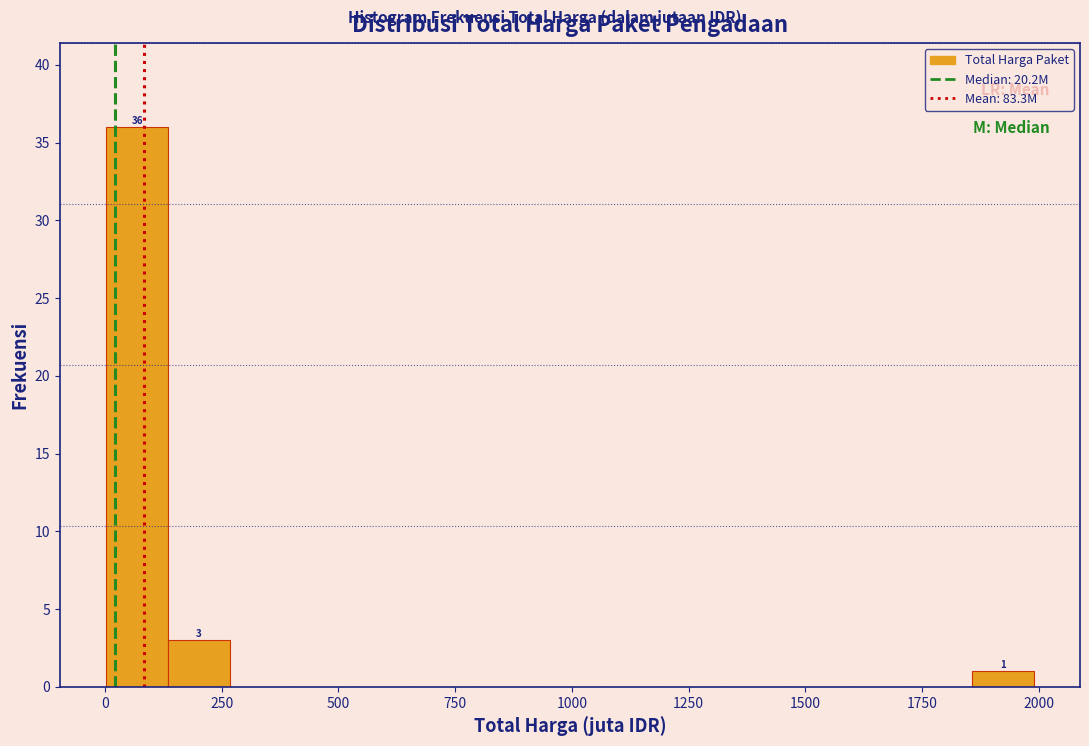

Around what value on the x-axis is the tallest bar? Give the approximate position of its centre, as read against the axis.

50